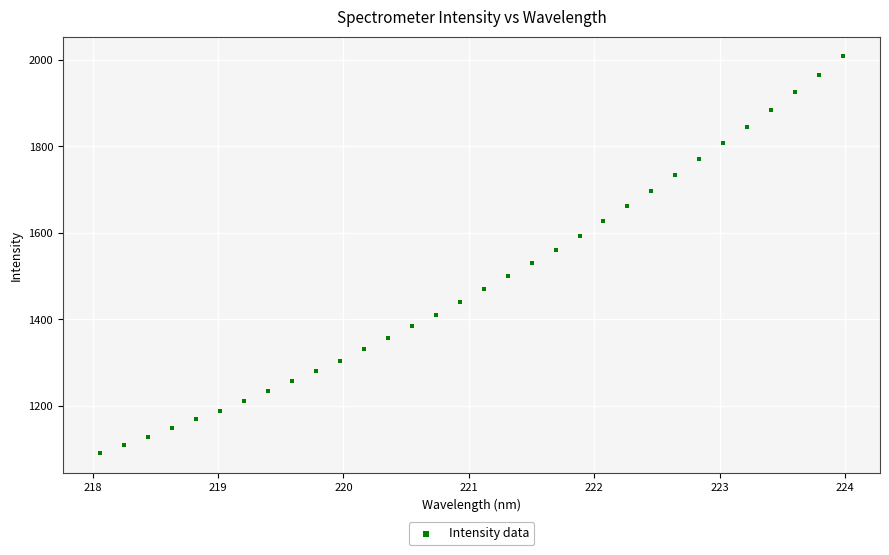

What is the range of X values (max minus min)?

5.9